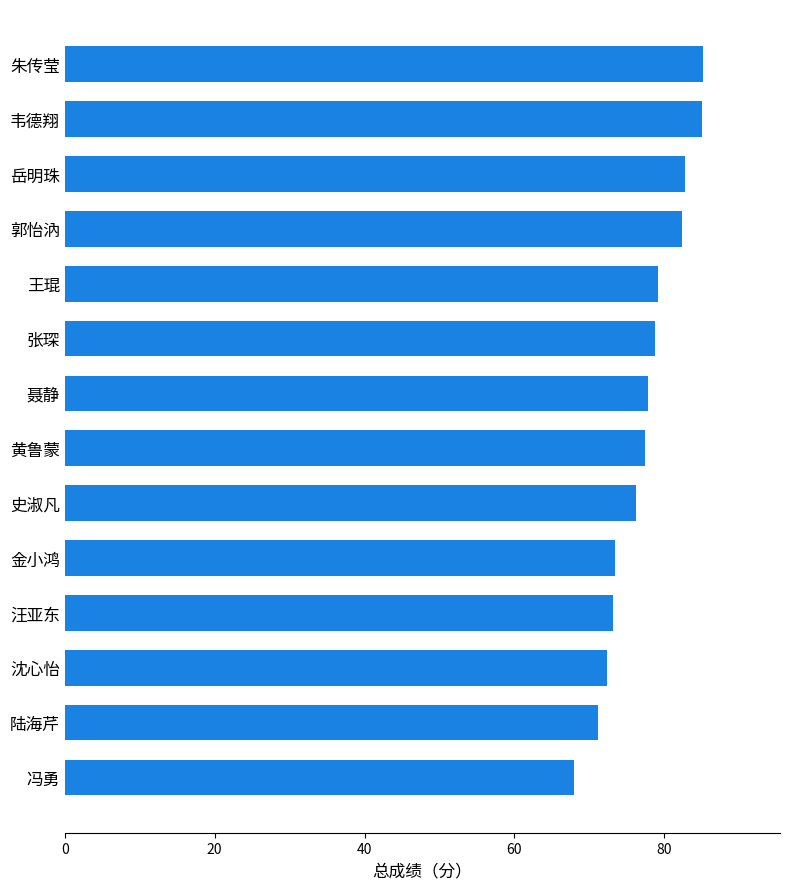

What is the smallest value displayed?

68.0